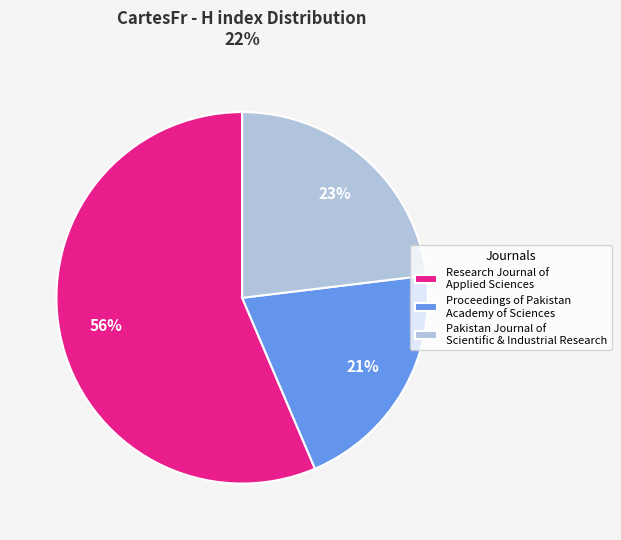

To the nearest percent, what portion does Research Journal of Applied Sciences represent?

56%